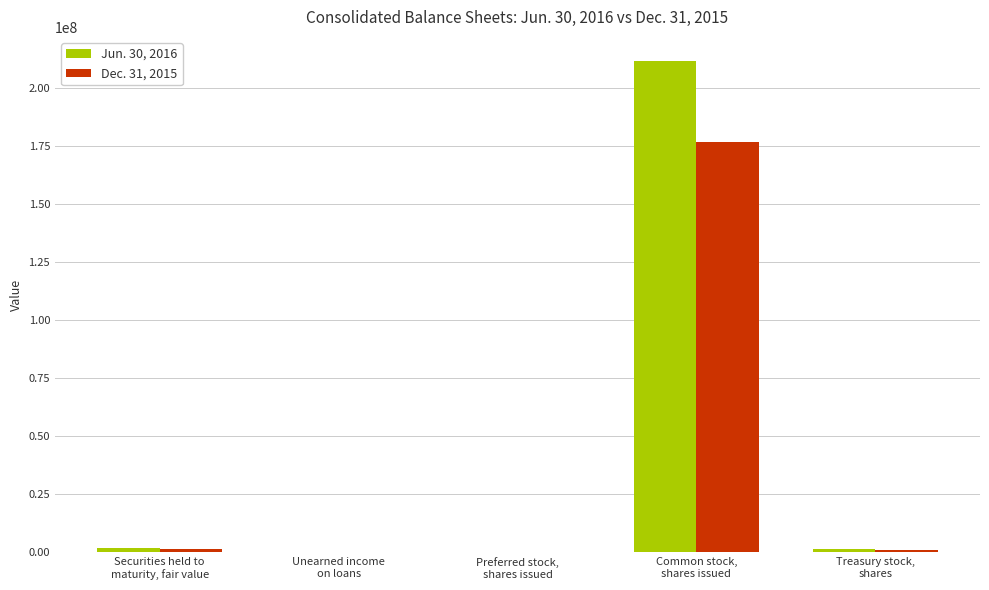

The Jun. 30, 2016 series shows 110877 at Preferred stock,
shares issued. True or false?

True